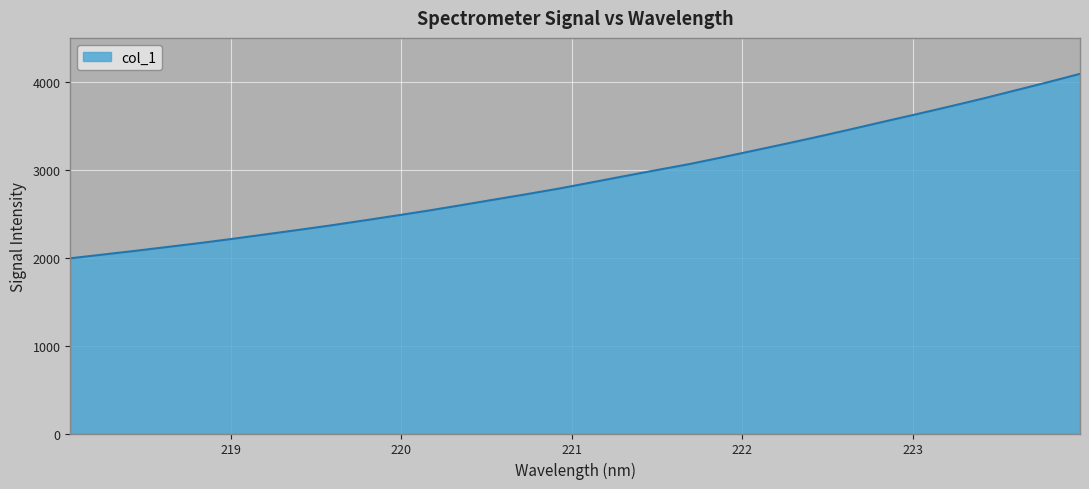

What is the difference between the maximum and minimum values?

2098.5